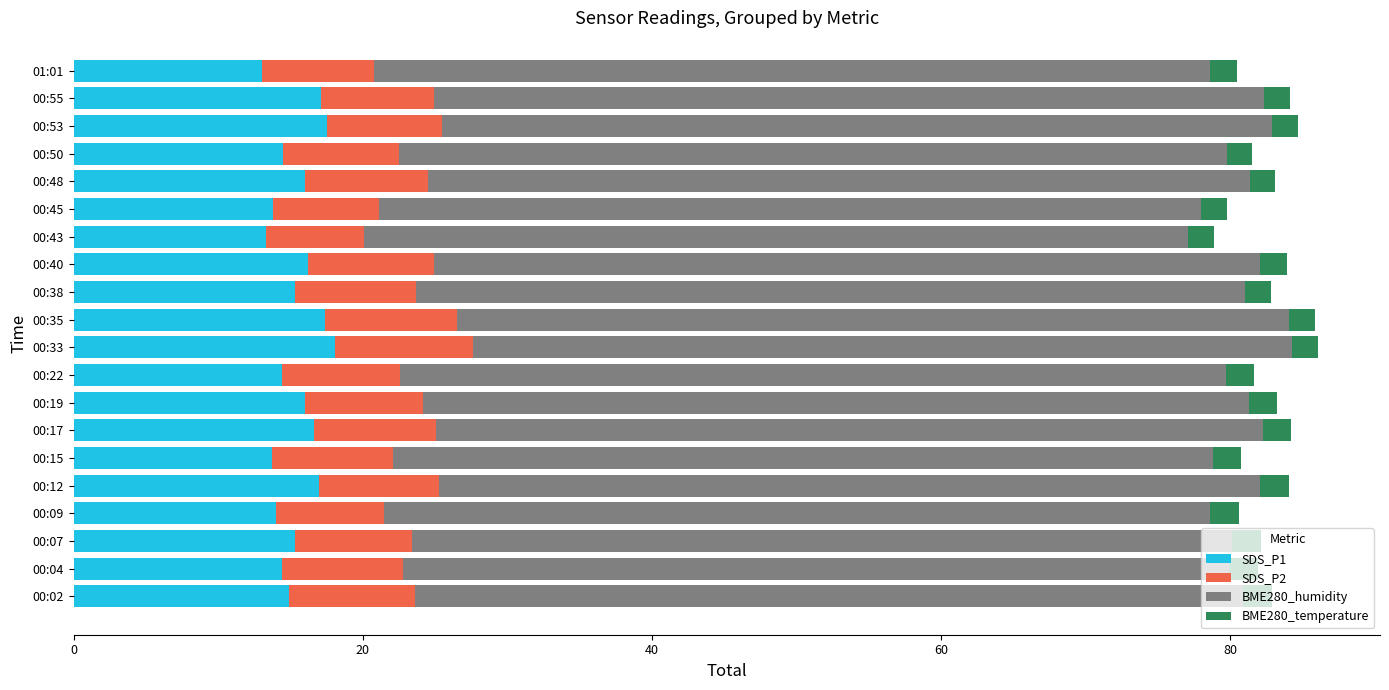

What is the total value across all series at 00:09?

80.6